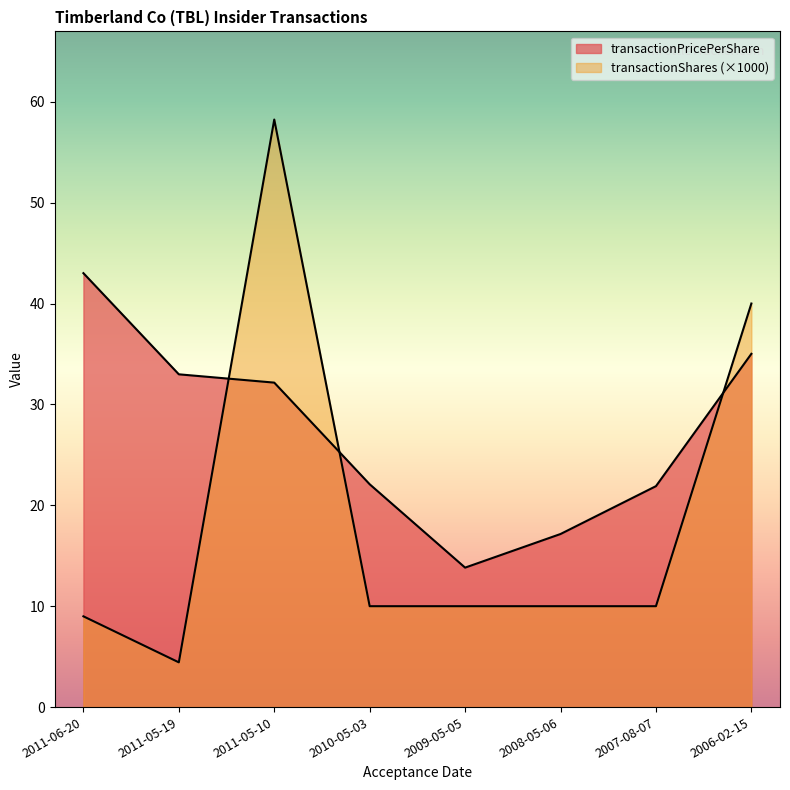

At which label does transactionPricePerShare reach its minimum?

2009-05-05